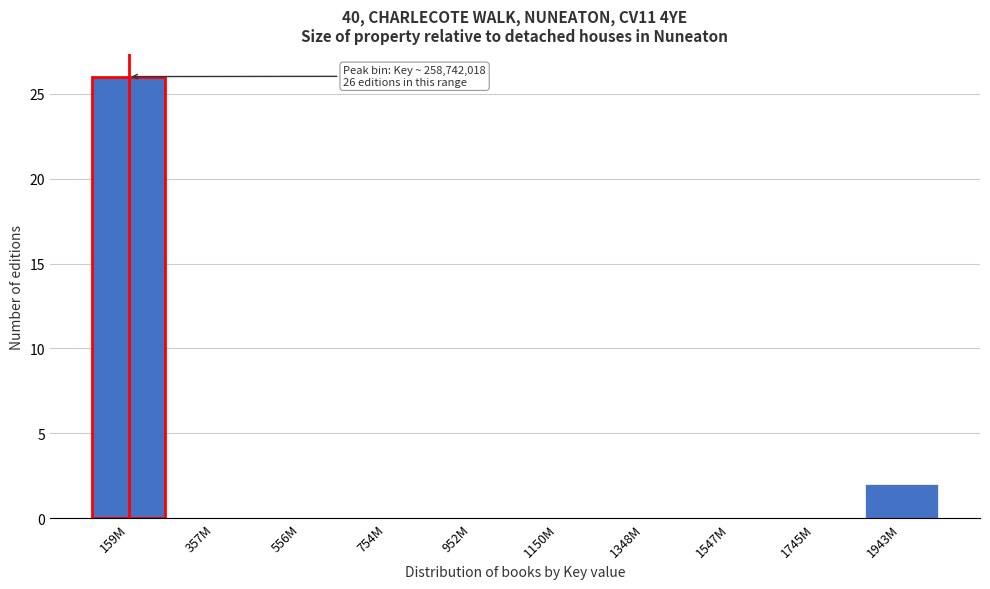

Reading left to right, what are all the values shown in this chart?

159M=26	357M=0	556M=0	754M=0	952M=0	1150M=0	1348M=0	1547M=0	1745M=0	1943M=2